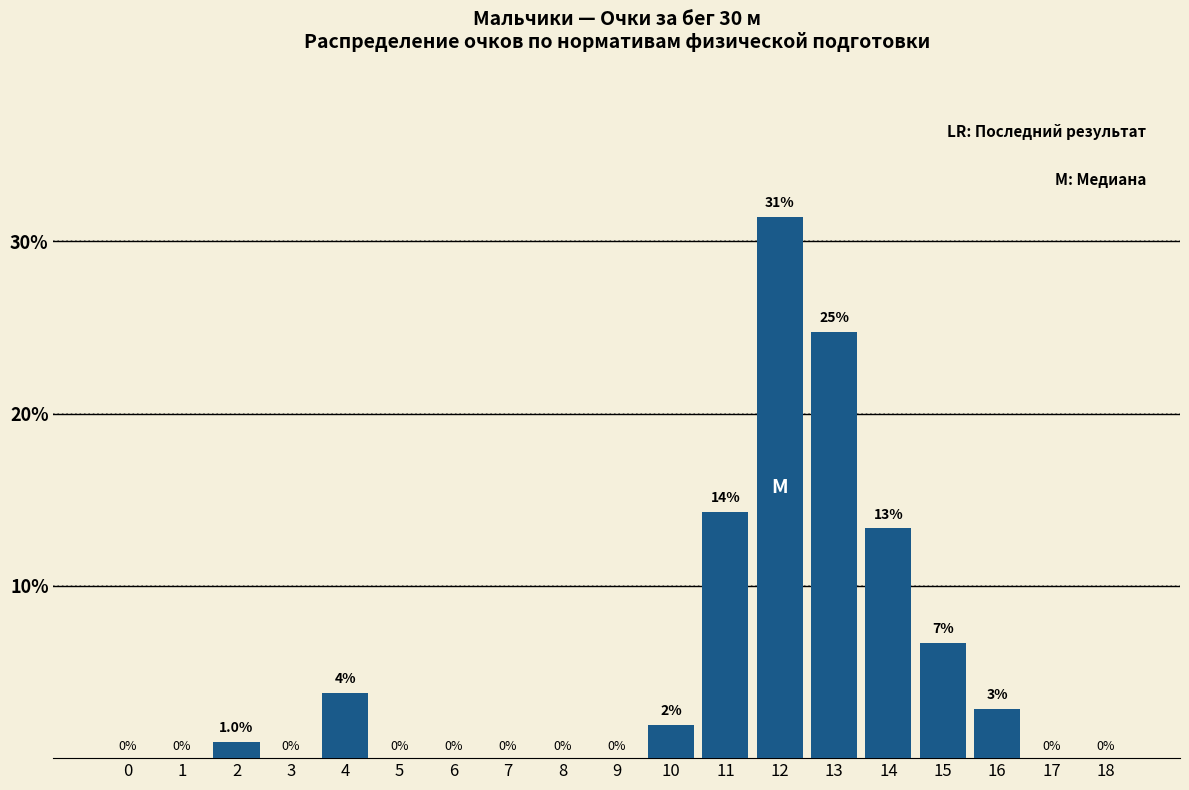

Where is the data nearest to the value 15?

11